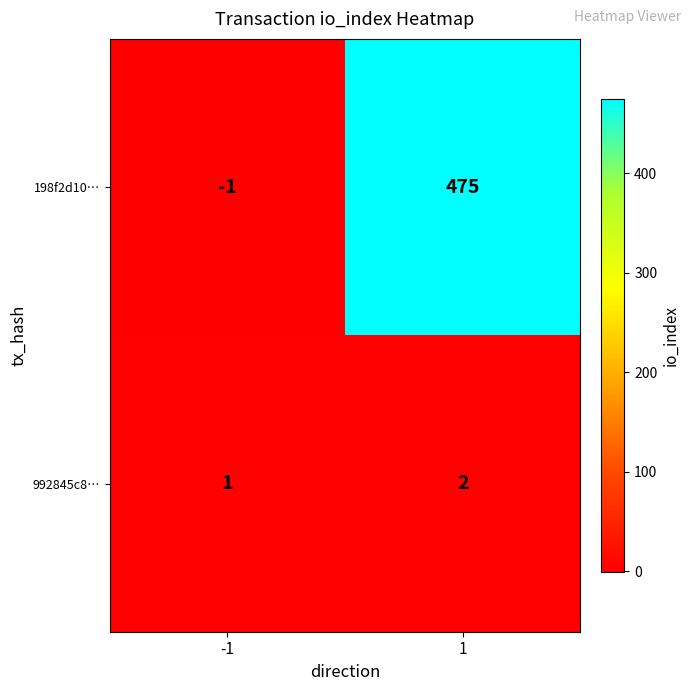

What is the greatest value displayed?

475